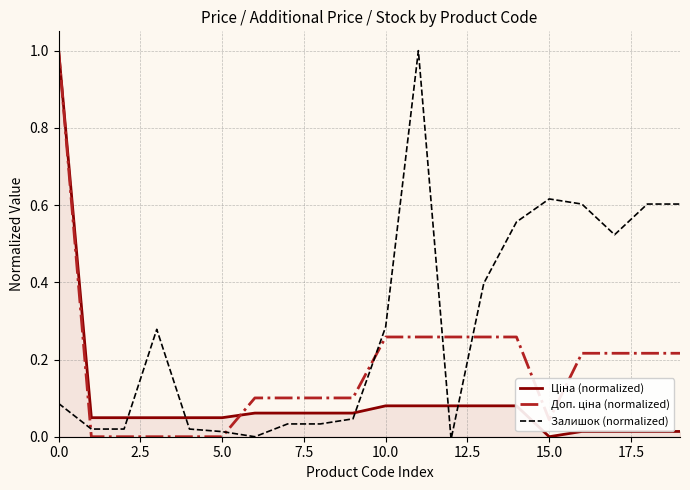

Which series has the largest total across all categories?

Залишок (normalized)